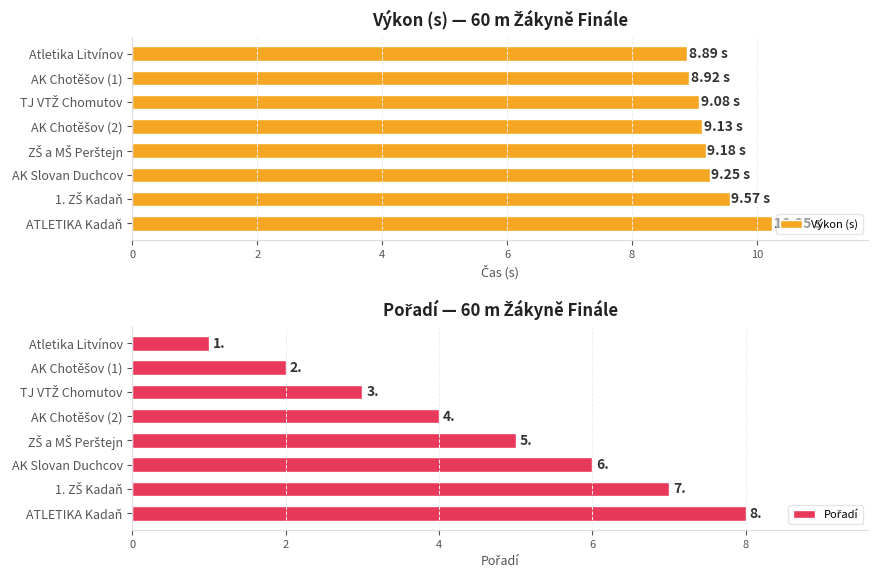

Which series has the widest spread of values?

Pořadí